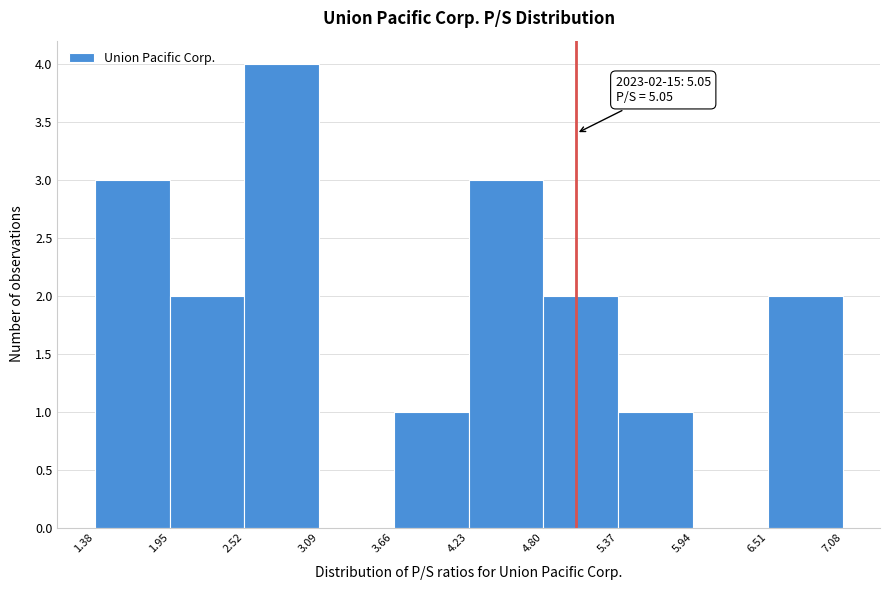

Which range on the x-axis has the tallest bar?

2.52 to 3.09